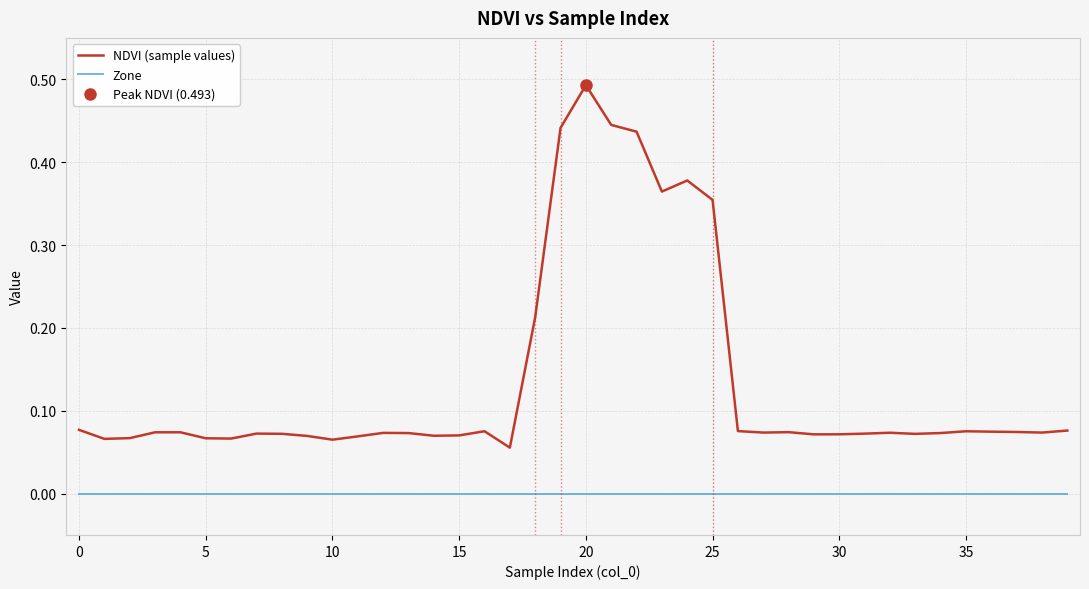

True or false: NDVI (sample values) and Zone intersect in this chart.

False